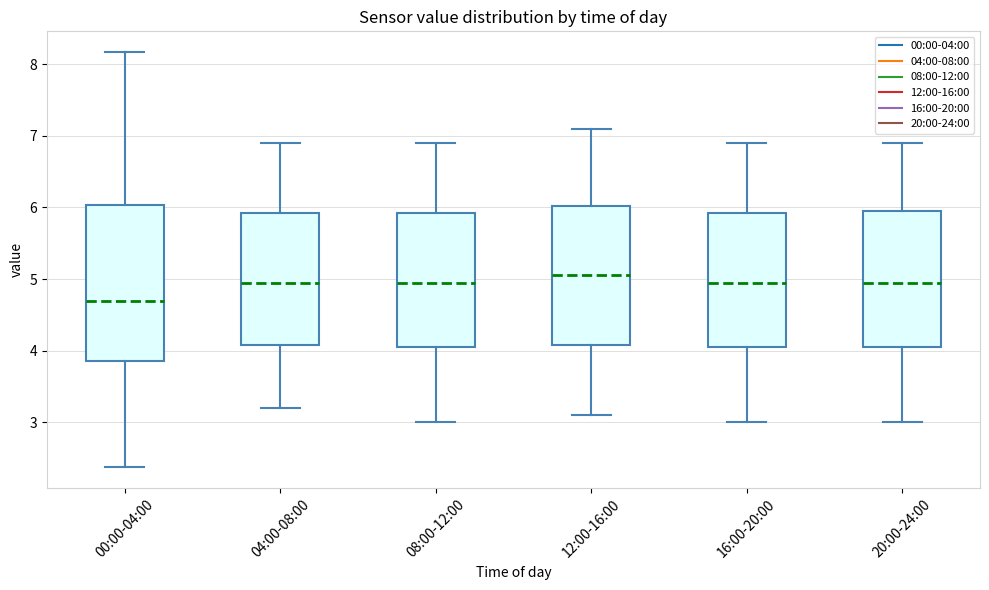

Where does the upper whisker of the box for 00:00-04:00 end on the y-axis? The values are not printed on the chart, so give them approximately, as read against the axis.

8.2